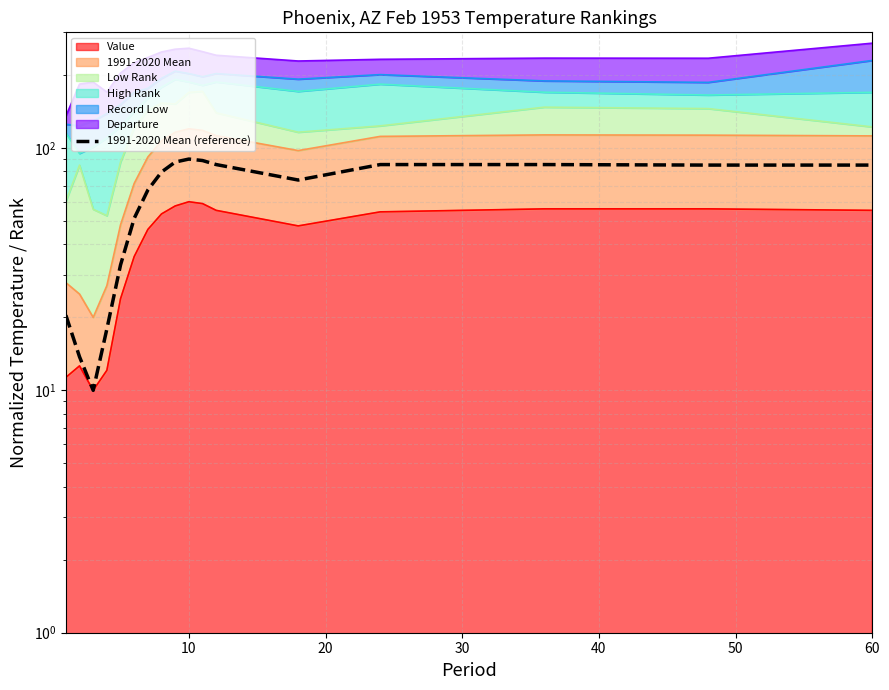

What is the value of the 3rd point from the left?

10.0